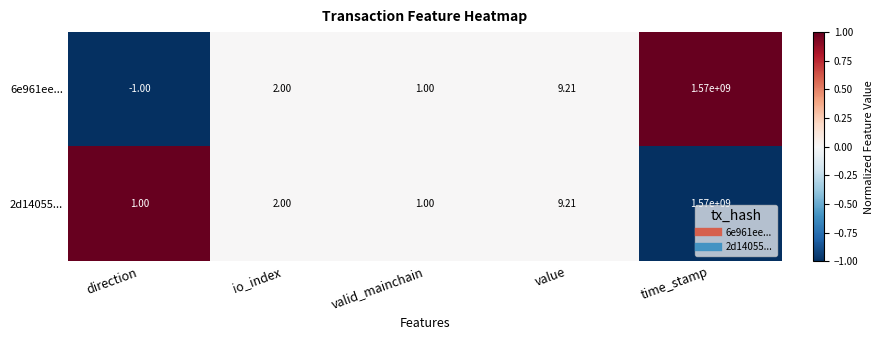

Is the value of 6e961ee... at direction greater than the value of 2d14055... at value?

No